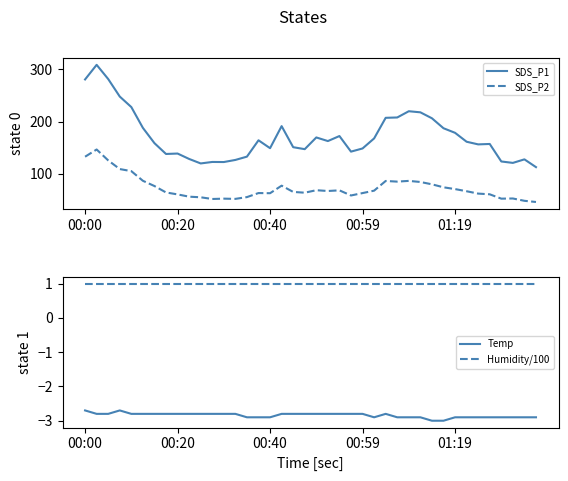

What is the maximum value for SDS_P2?

146.4